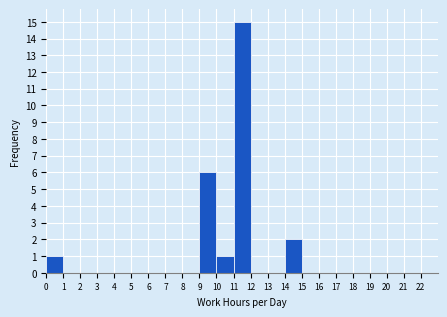

Which range on the x-axis has the tallest bar?

11 to 12